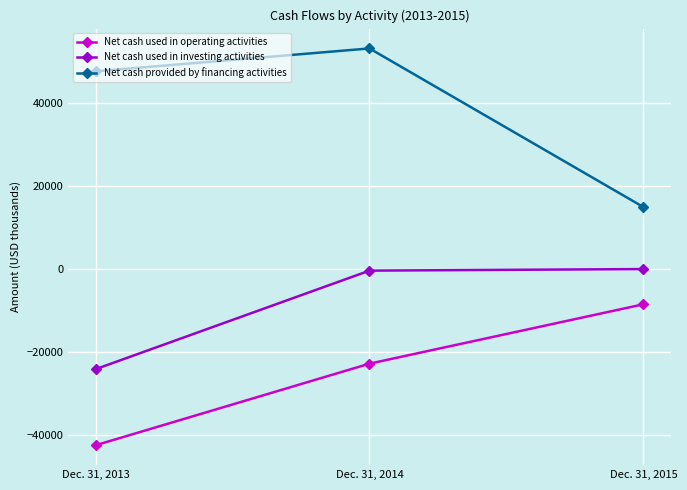

What is the difference between the maximum and minimum values in the Net cash provided by financing activities series?

38267